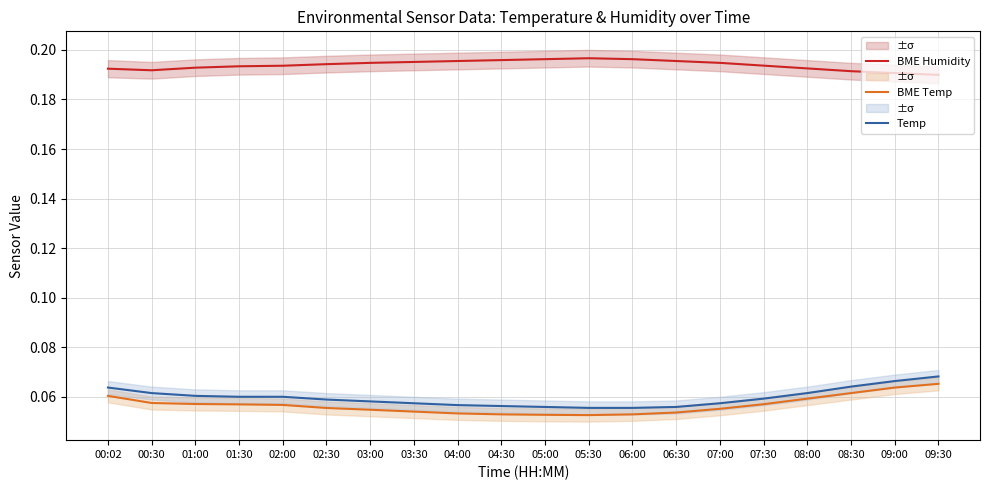

What is the average value of the BME Temp series?

0.1